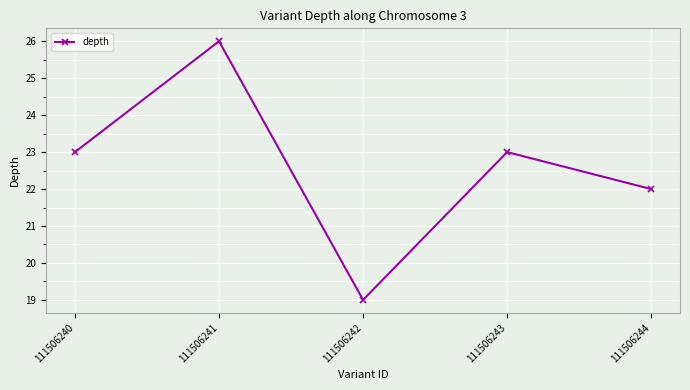

How many distinct data groups are displayed?

1